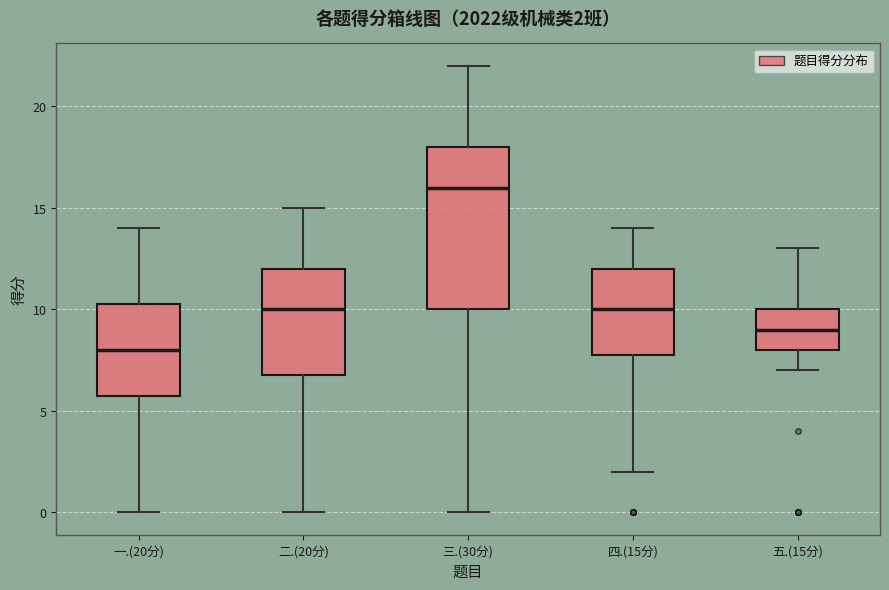

Which box has the lowest median line?

一.(20分)